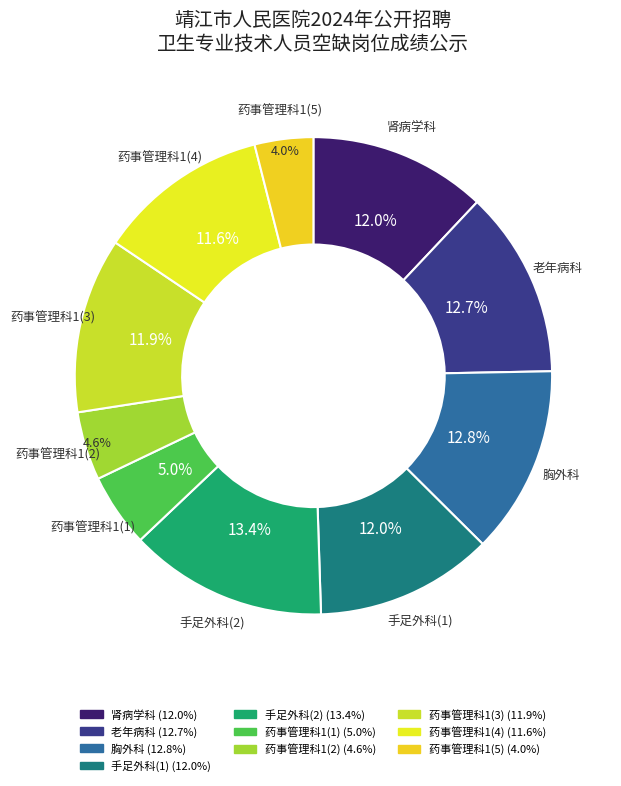

To the nearest percent, what portion does 药事管理科1(5) represent?

4%